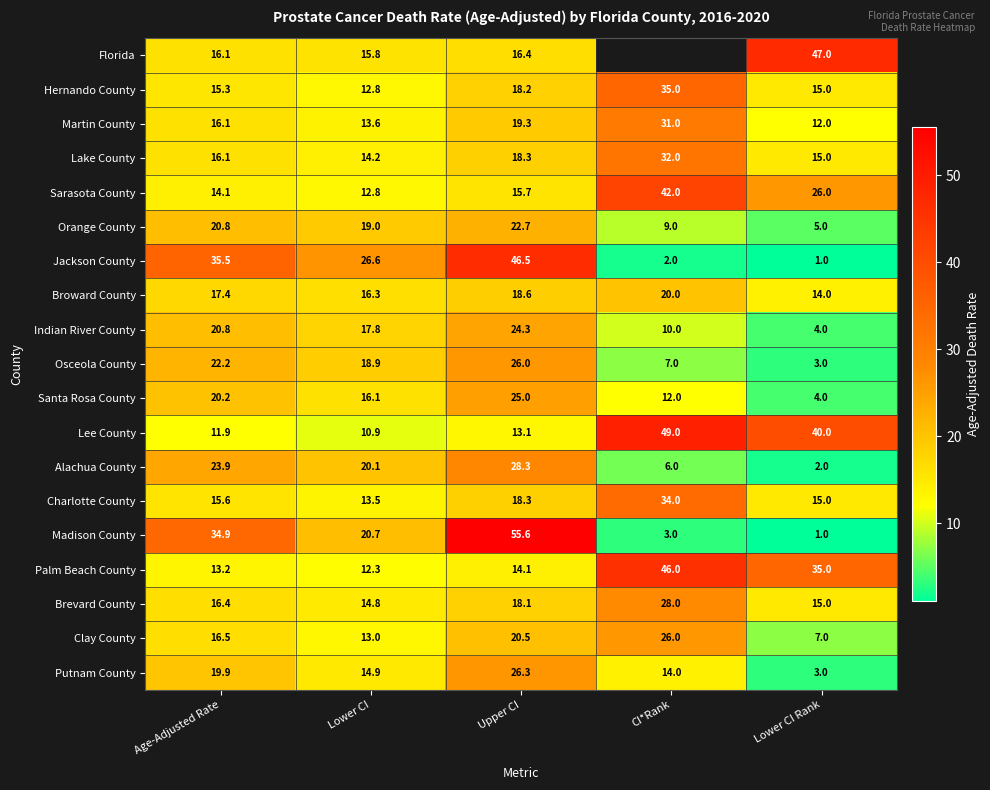

Where is Sarasota County nearest to the value 27?

Lower CI Rank